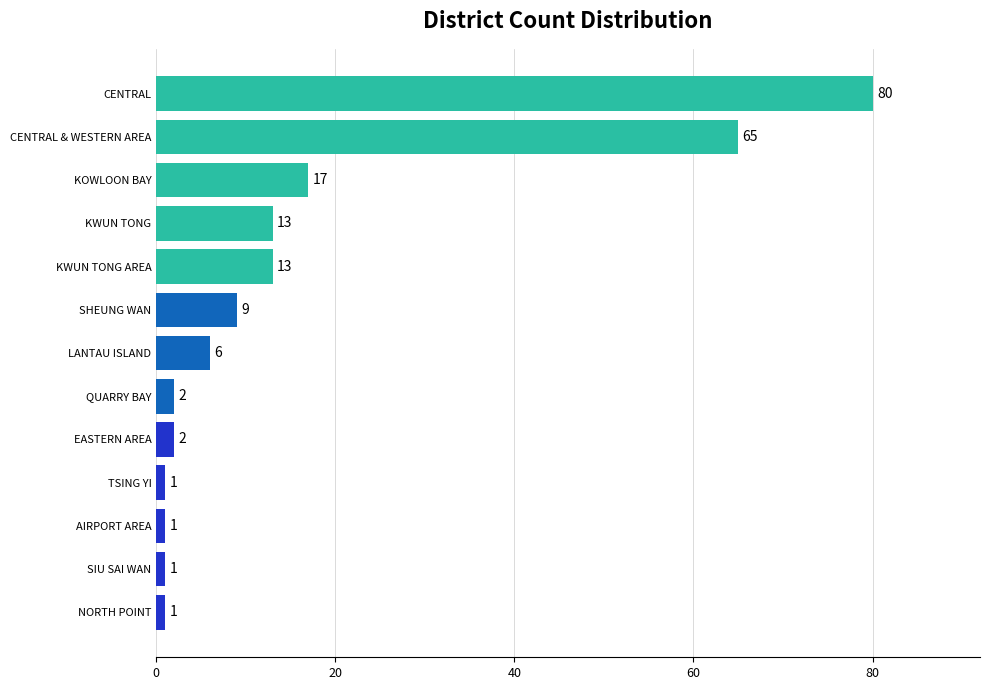

How many values are below 6?

6